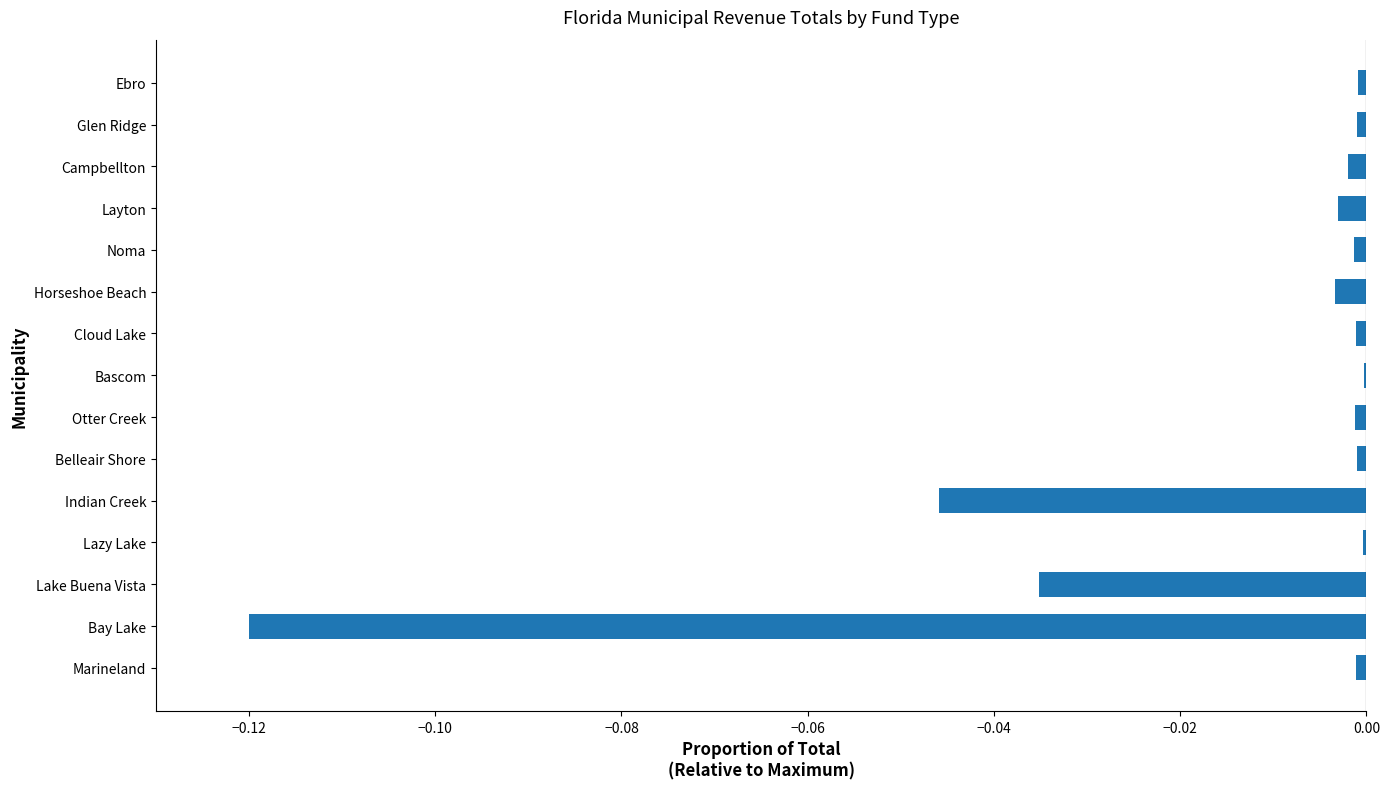

Is it true that the value at Noma is -0.0?

True